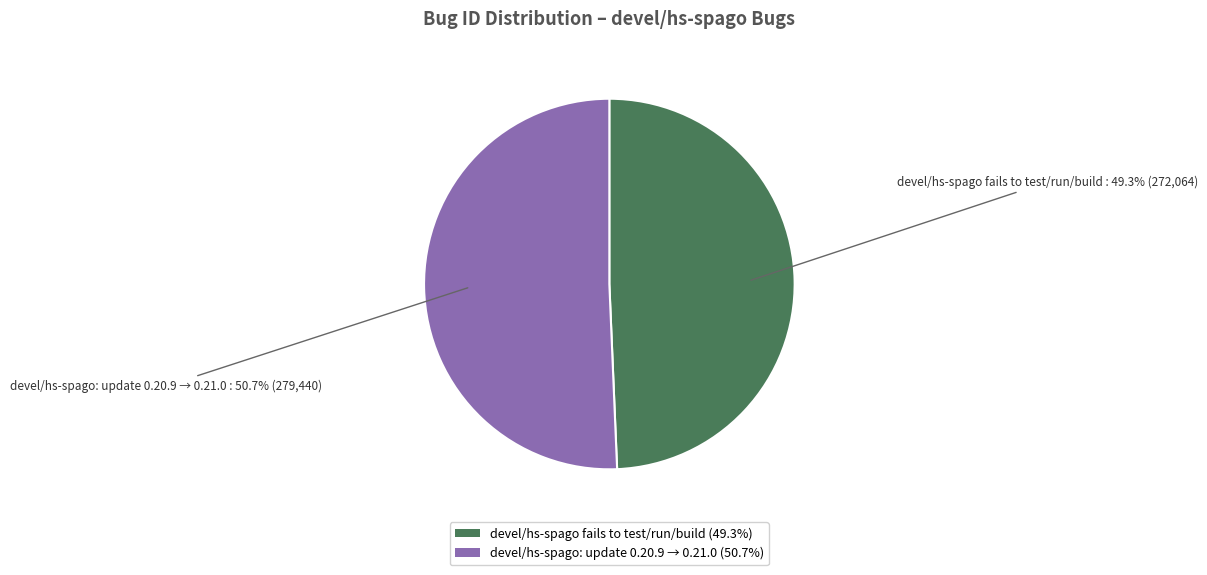

Count the number of slices in the pie.

2